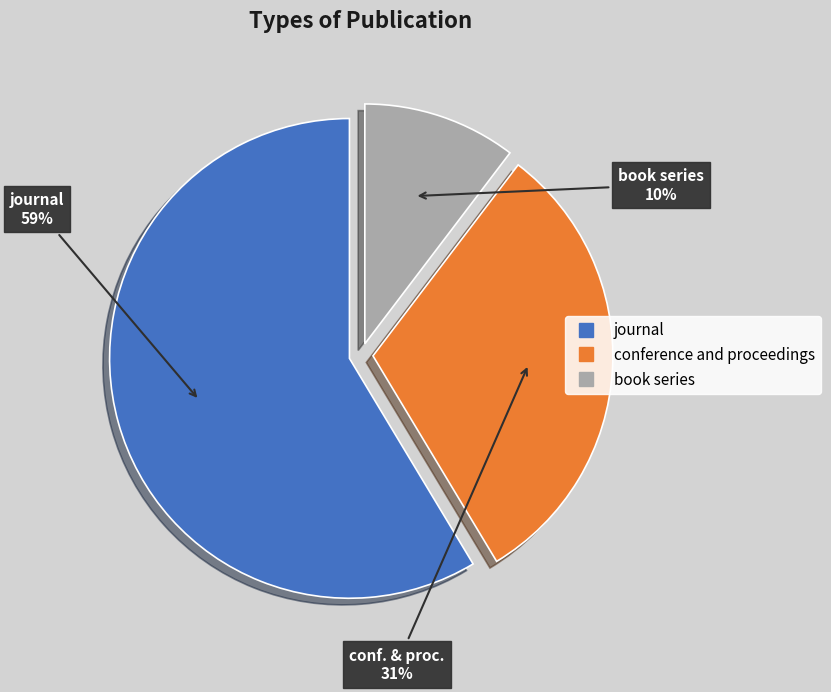

Which category accounts for the majority?

journal